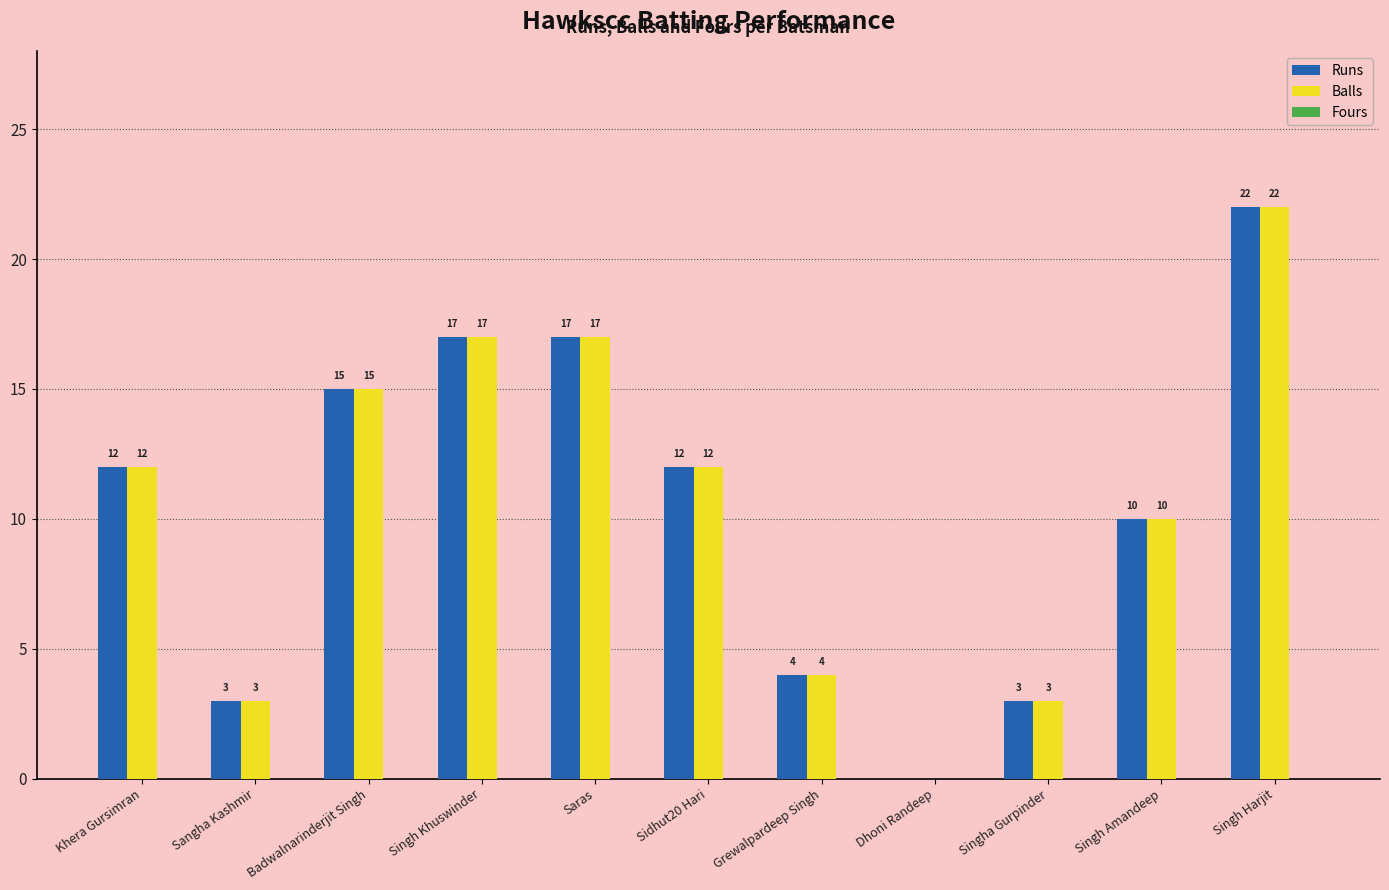

Are the bars horizontal?

No